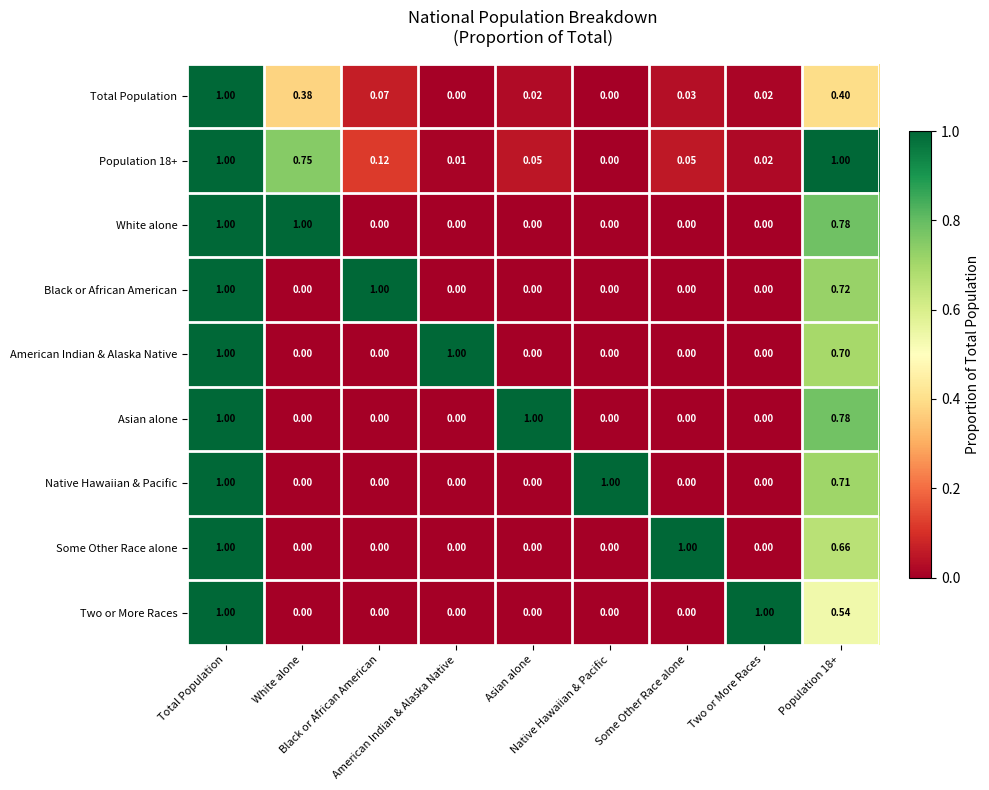

Count the number of categories in the chart.

9